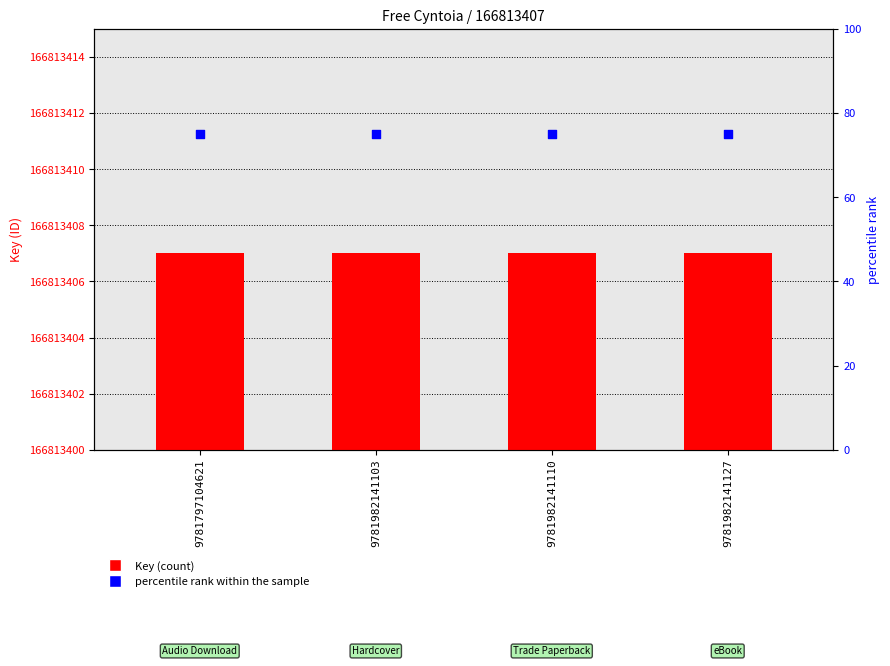

Which series reaches the minimum Y coordinate?

percentile rank within the sample